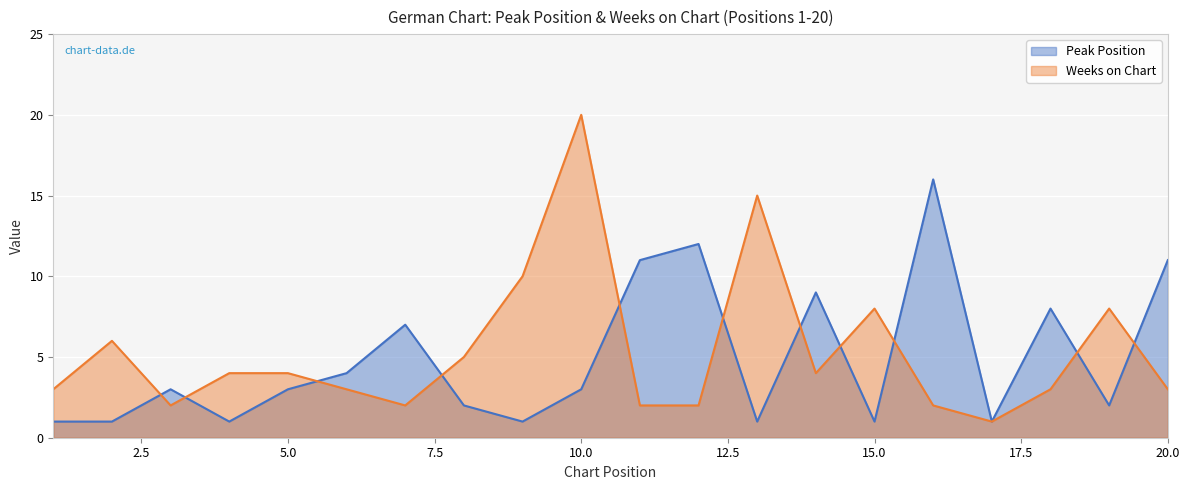

Reading left to right, list all the values displayed in this chart.

Peak Position: 1	1	3	1	3	4	7	2	1	3	11	12	1	9	1	16	1	8	2	11
Weeks on Chart: 3	6	2	4	4	3	2	5	10	20	2	2	15	4	8	2	1	3	8	3